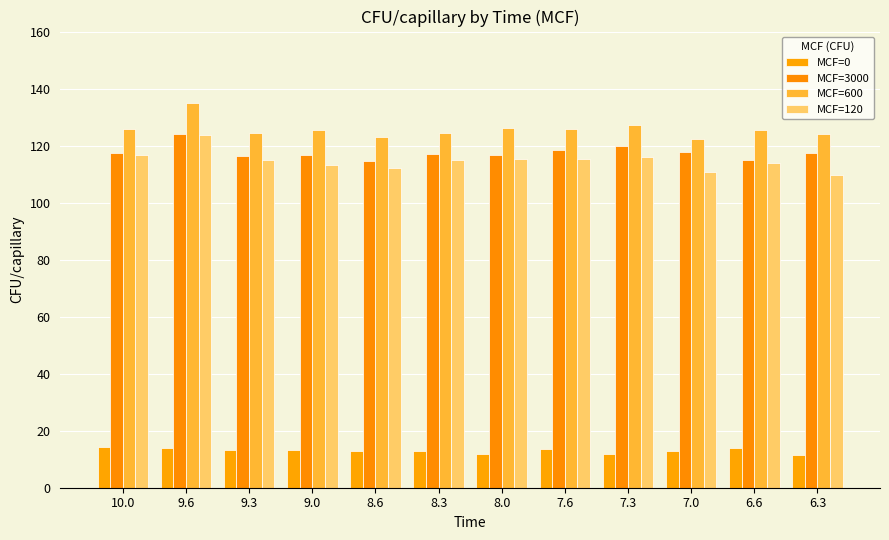

The value of MCF=0 at 6.6 is 13.9. True or false?

True